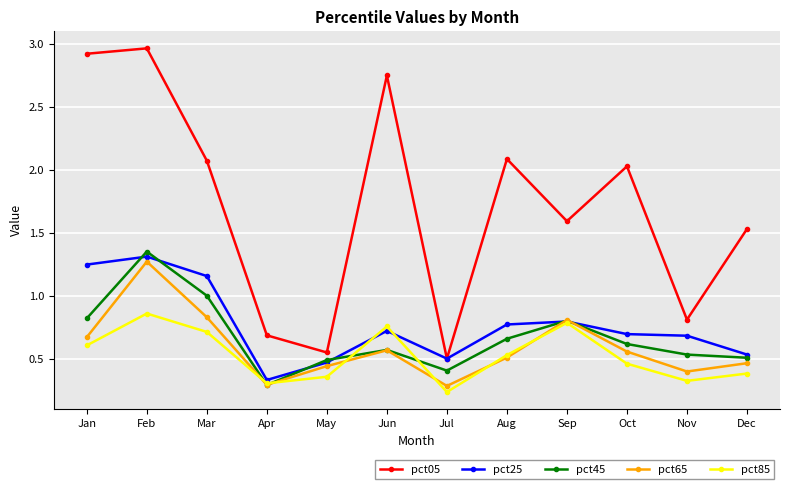

What is the value of the pct05 point at the 3rd from the left?

2.1